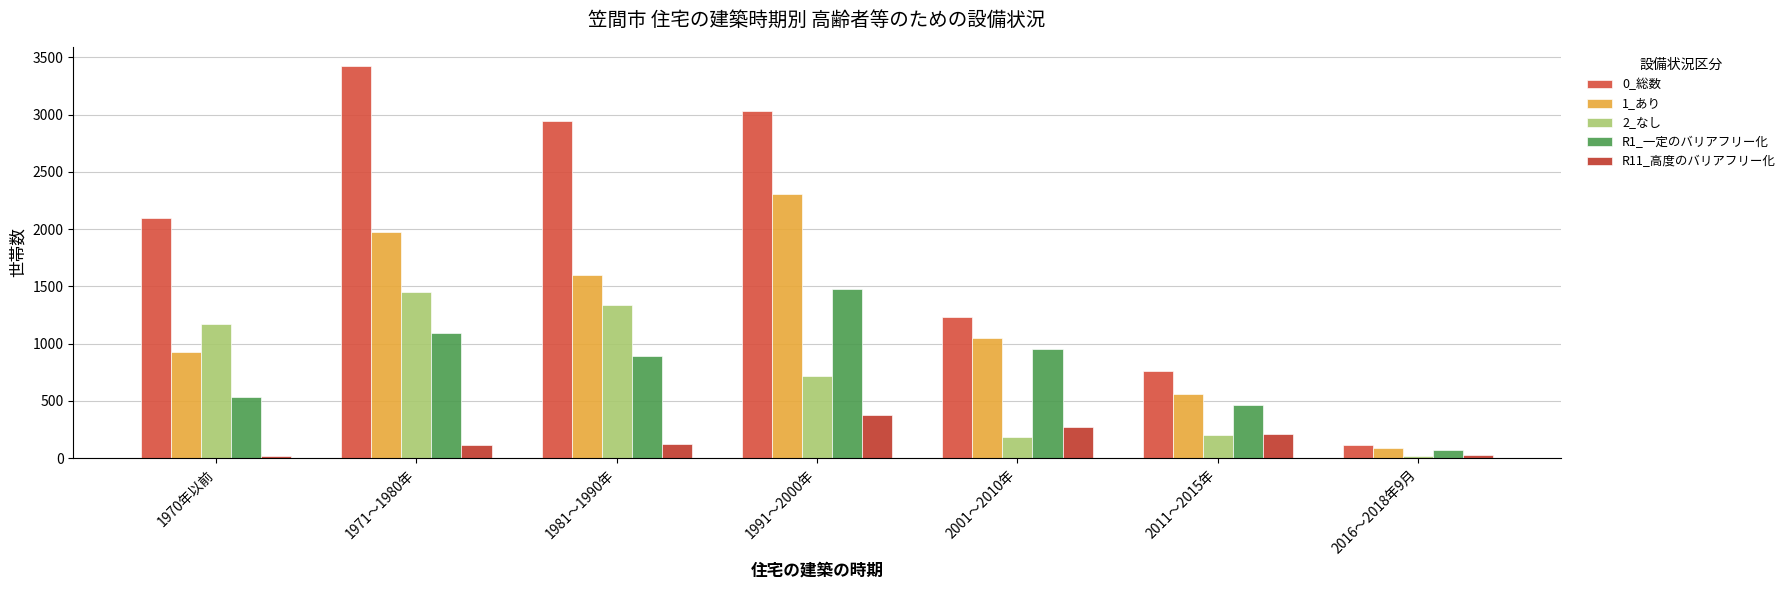

What are all the series names shown in the legend?

0_総数, 1_あり, 2_なし, R1_一定のバリアフリー化, R11_高度のバリアフリー化